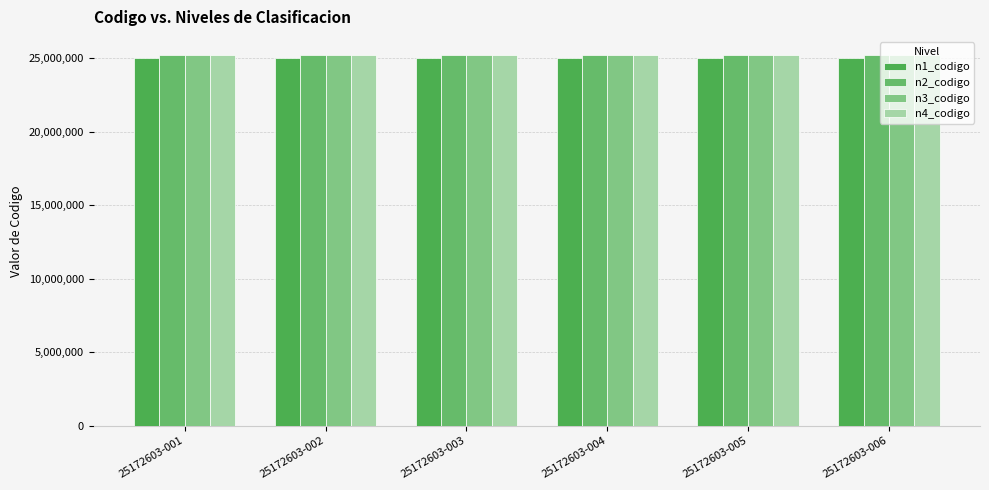

How many groups of bars are there?

6